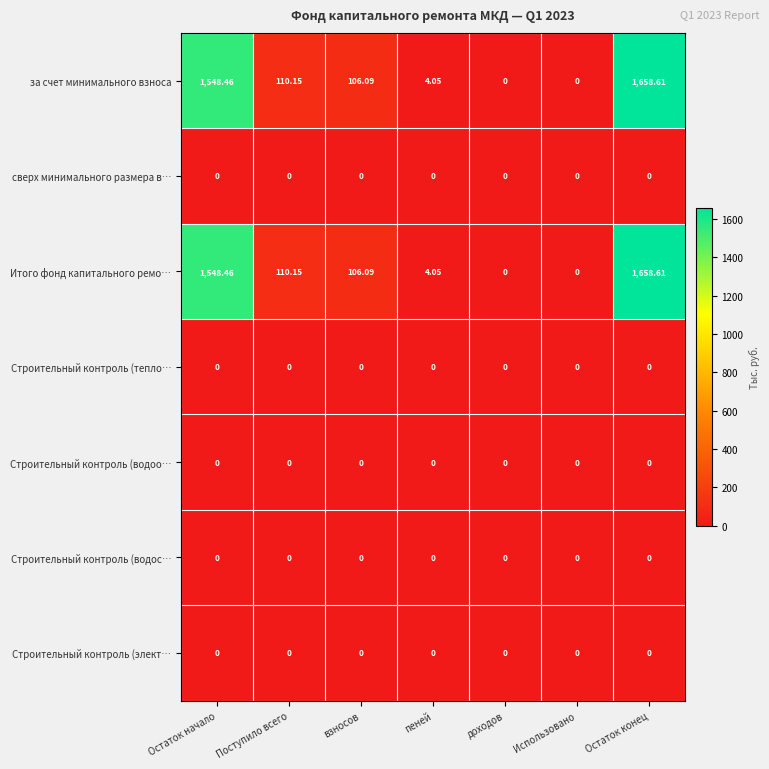

What is the greatest value displayed?

1658.6